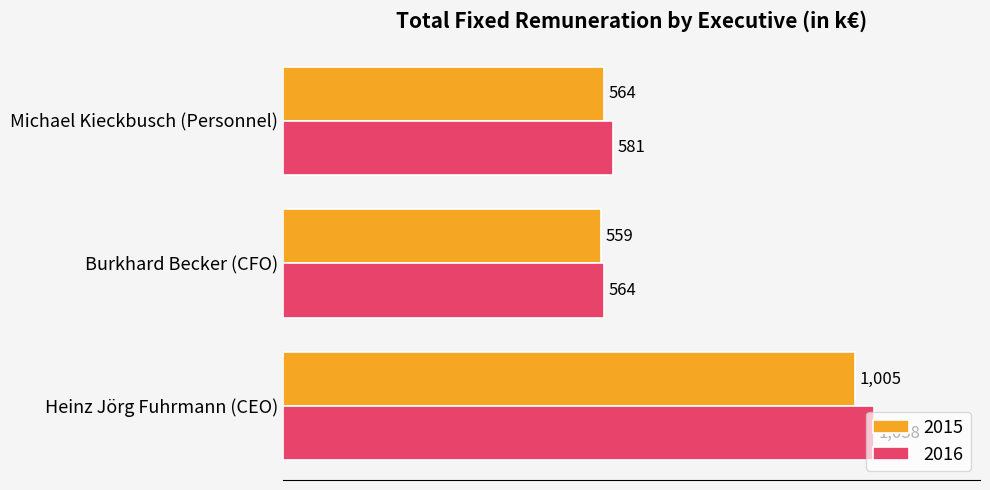

The value of 2015 at Heinz Jörg Fuhrmann (CEO) is 1494. True or false?

False